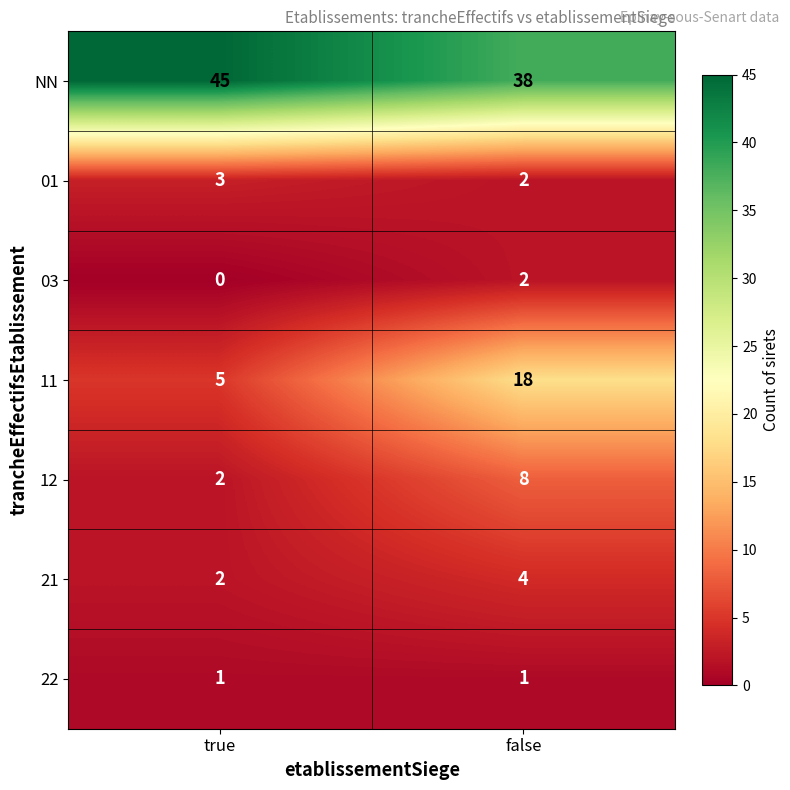

Where is 03 nearest to the value 1?

true